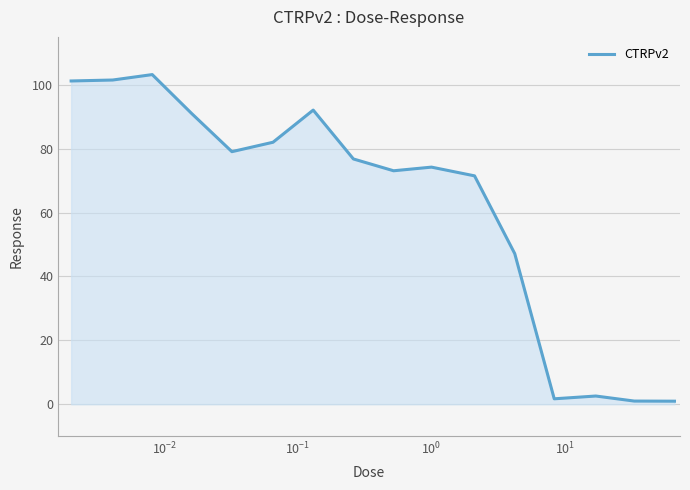

What is the greatest value displayed?

103.2